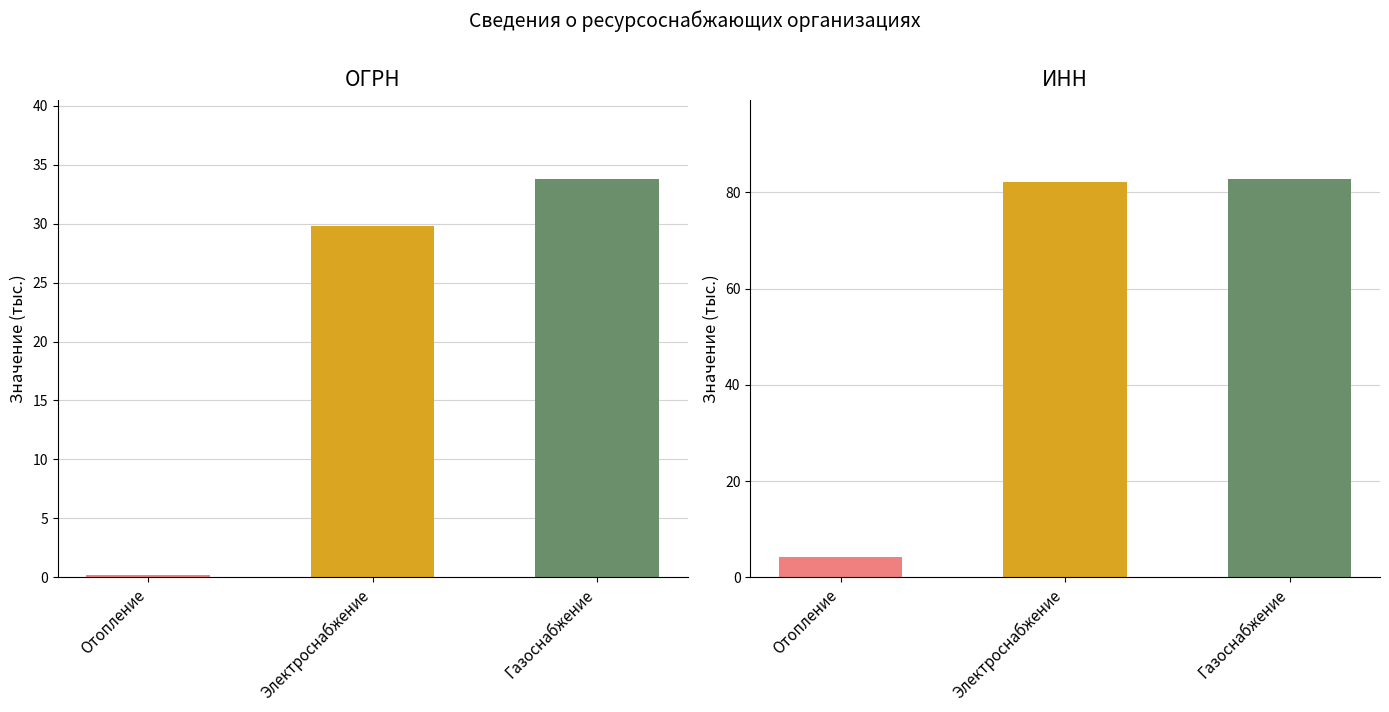

The value at Электроснабжение is 15.0. True or false?

False